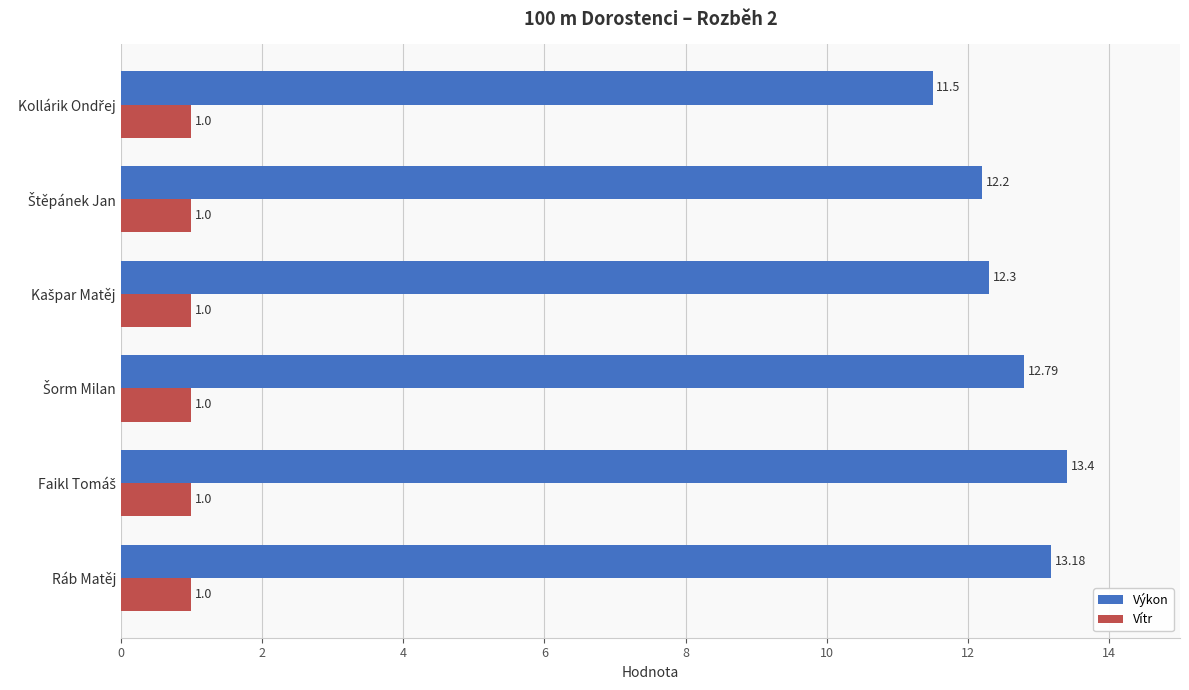

Which series has the largest total across all categories?

Výkon